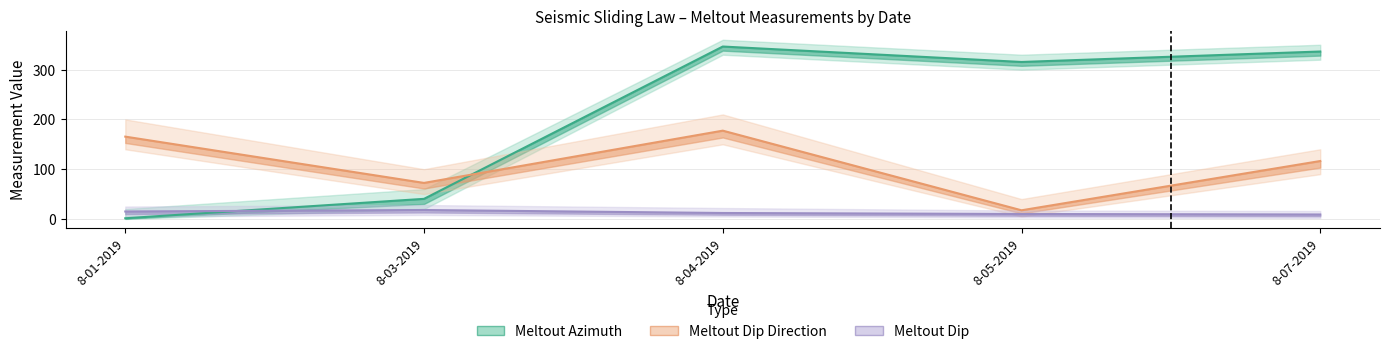

What is the total value across all series at 8-01-2019?

181.8